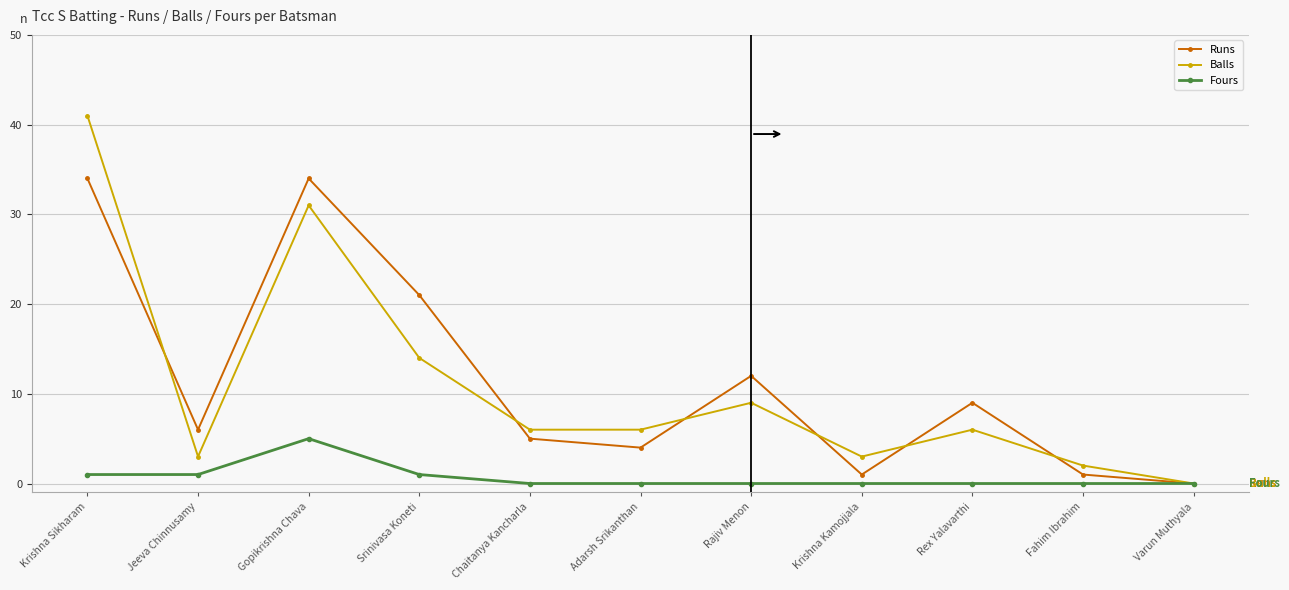

Reading left to right, what are all the values shown in this chart?

Runs: Krishna Sikharam=34	Jeeva Chinnusamy=6	Gopikrishna Chava=34	Srinivasa Koneti=21	Chaitanya Kancharla=5	Adarsh Srikanthan=4	Rajiv Menon=12	Krishna Kamojjala=1	Rex Yalavarthi=9	Fahim Ibrahim=1	Varun Muthyala=0
Balls: Krishna Sikharam=41	Jeeva Chinnusamy=3	Gopikrishna Chava=31	Srinivasa Koneti=14	Chaitanya Kancharla=6	Adarsh Srikanthan=6	Rajiv Menon=9	Krishna Kamojjala=3	Rex Yalavarthi=6	Fahim Ibrahim=2	Varun Muthyala=0
Fours: Krishna Sikharam=1	Jeeva Chinnusamy=1	Gopikrishna Chava=5	Srinivasa Koneti=1	Chaitanya Kancharla=0	Adarsh Srikanthan=0	Rajiv Menon=0	Krishna Kamojjala=0	Rex Yalavarthi=0	Fahim Ibrahim=0	Varun Muthyala=0